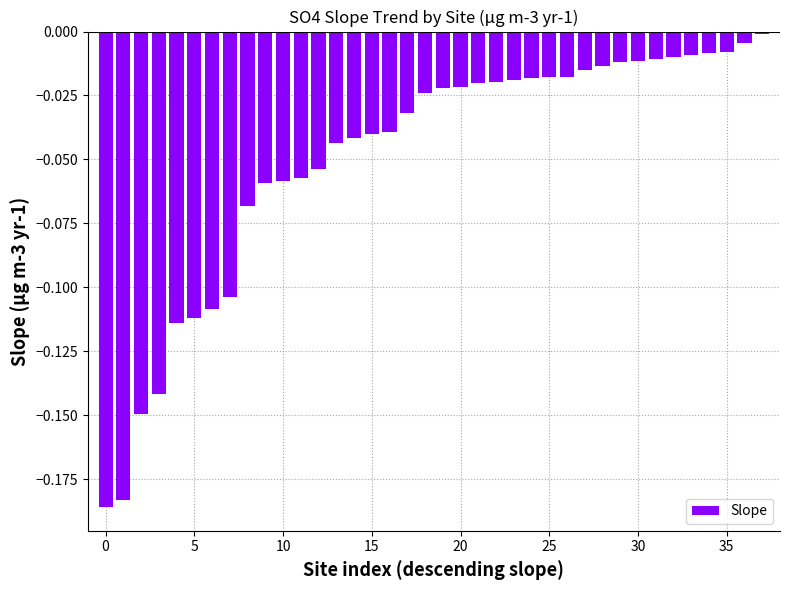

What is the sum of all values?

-1.9